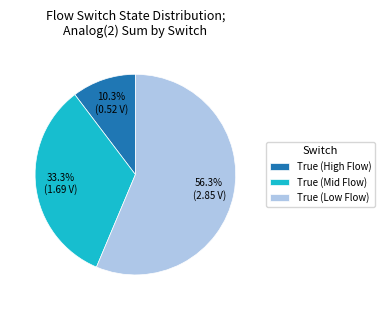

How many segments does this pie chart have?

3